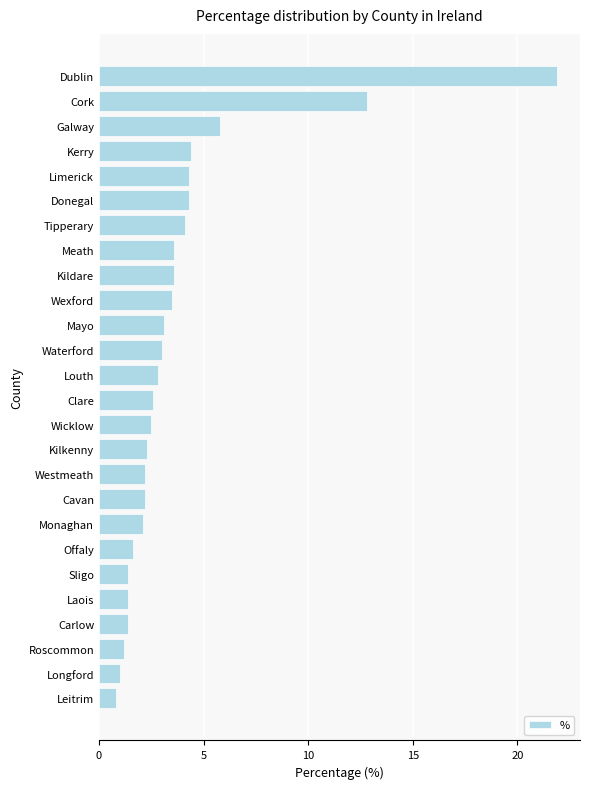

How many series are shown in this chart?

1